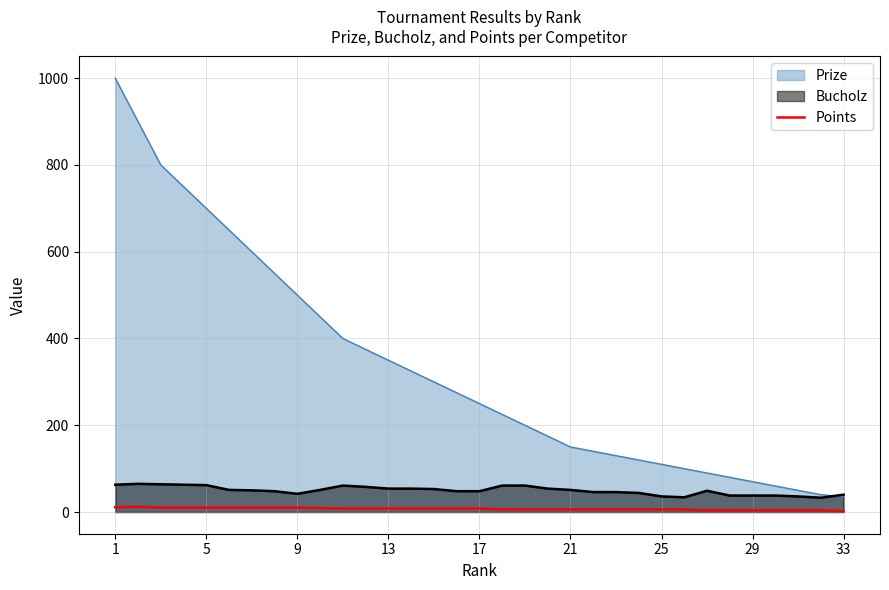

At which label does the data first exceed 8?

1